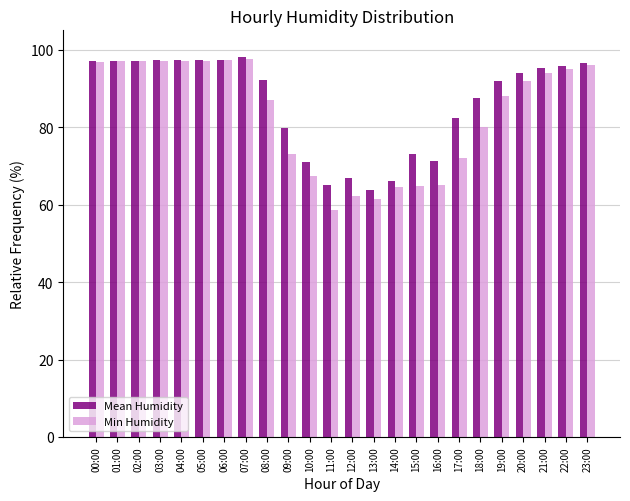

At which label does Mean Humidity first exceed 94?

00:00